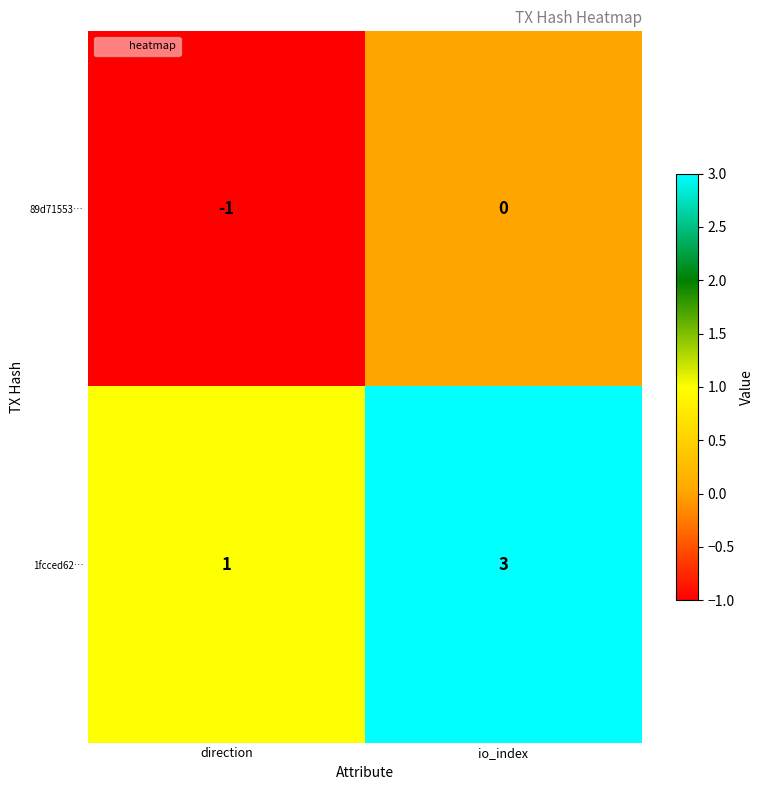

True or false: 1fcced62… has a value of 3 at io_index.

True